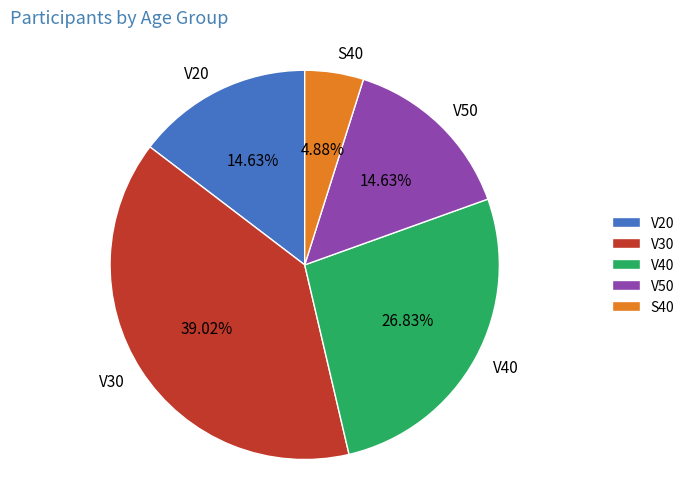

How many slices are in this pie chart?

5